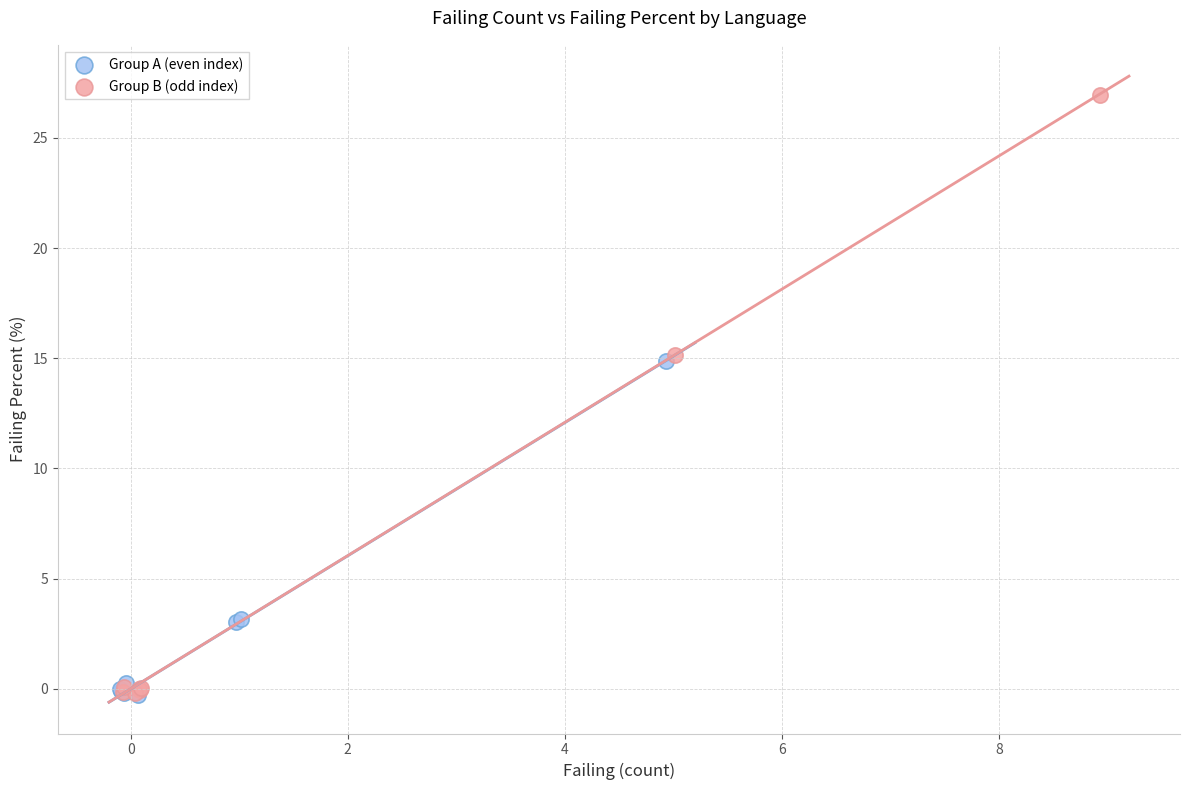

Which series reaches the maximum Y coordinate?

Group B (odd index)